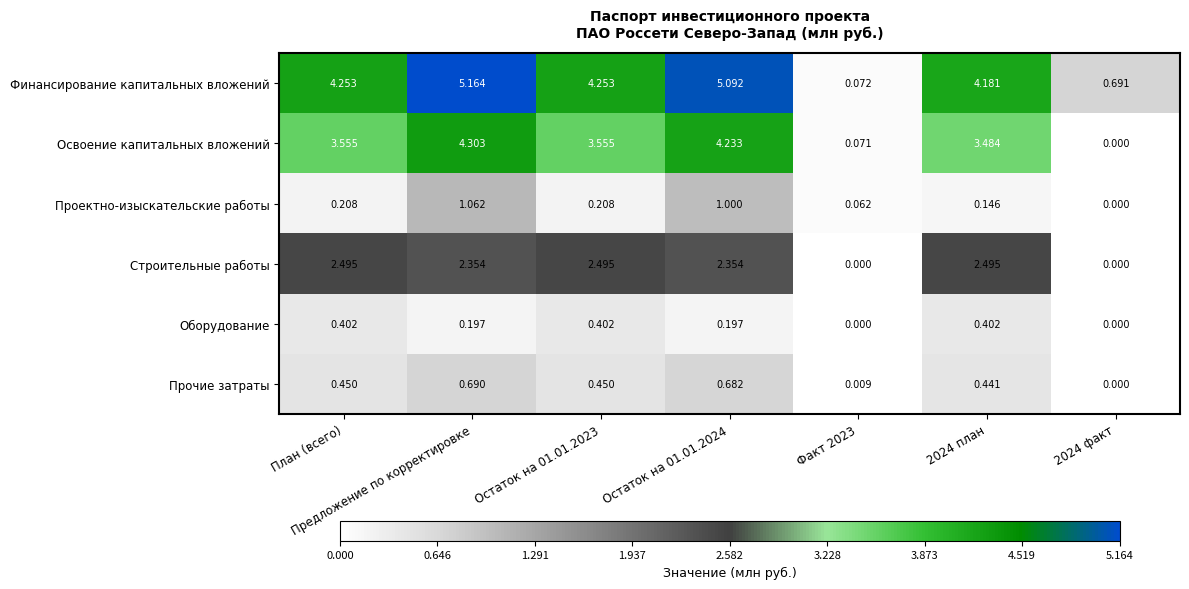

What is the difference between the highest and lowest values at Остаток на 01.01.2024?

4.9